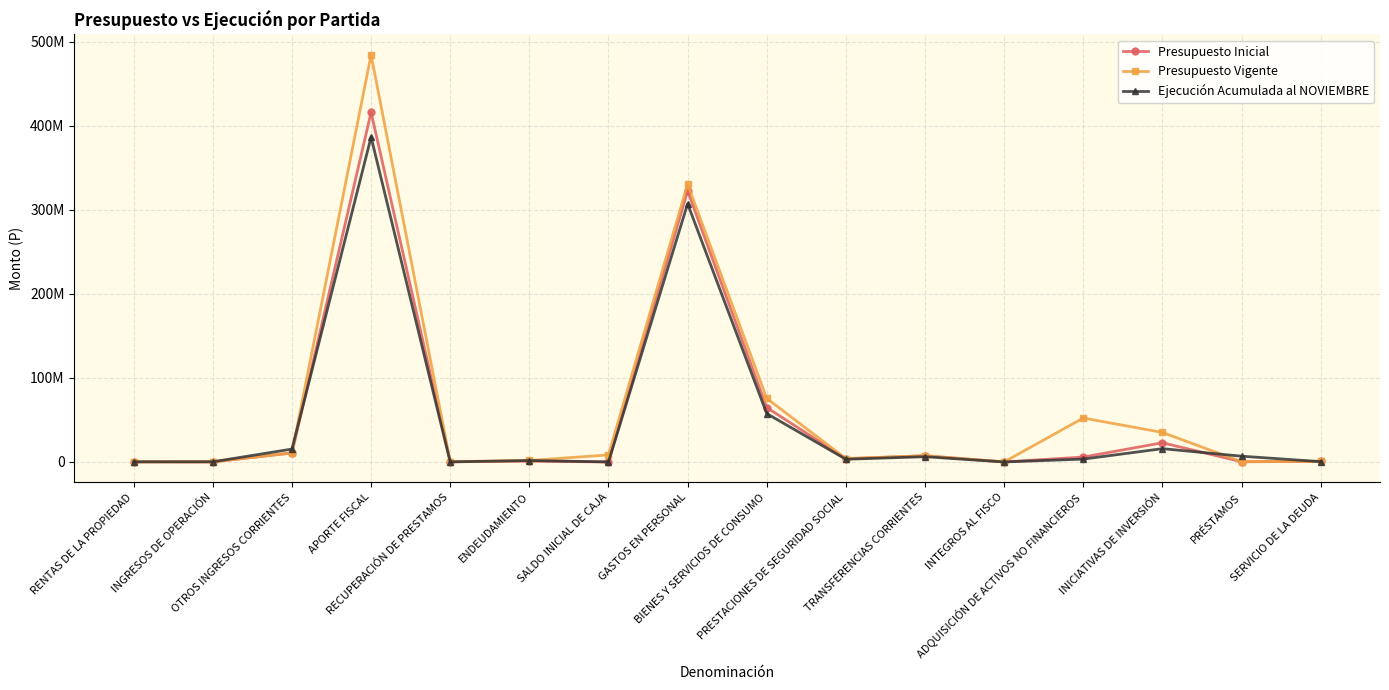

Where does the Ejecución Acumulada al NOVIEMBRE series first go above 3358860?

OTROS INGRESOS CORRIENTES